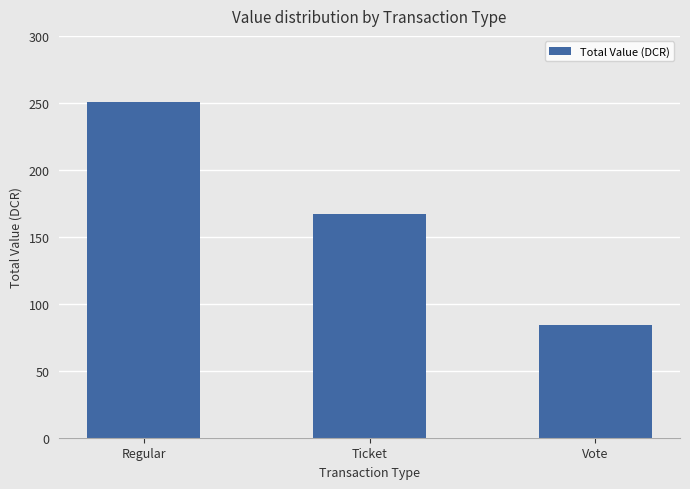

What is the value of the 1st bar from the left?

250.4